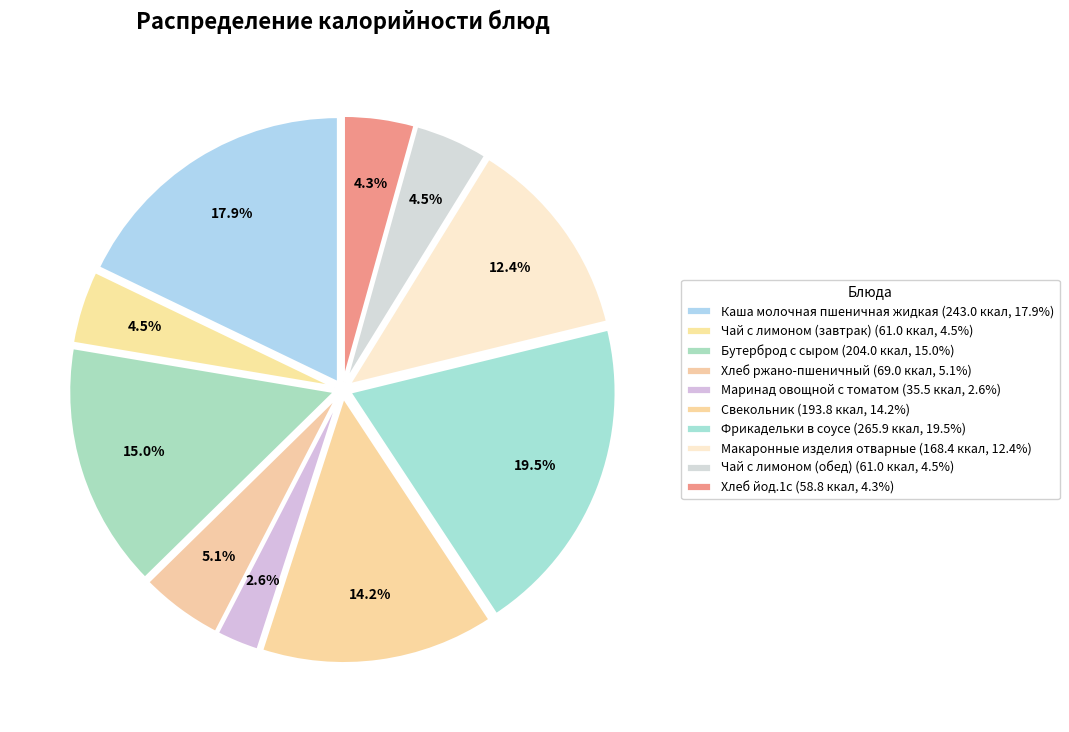

What is the change in value from Чай с лимоном (завтрак) to Свекольник?

+132.8